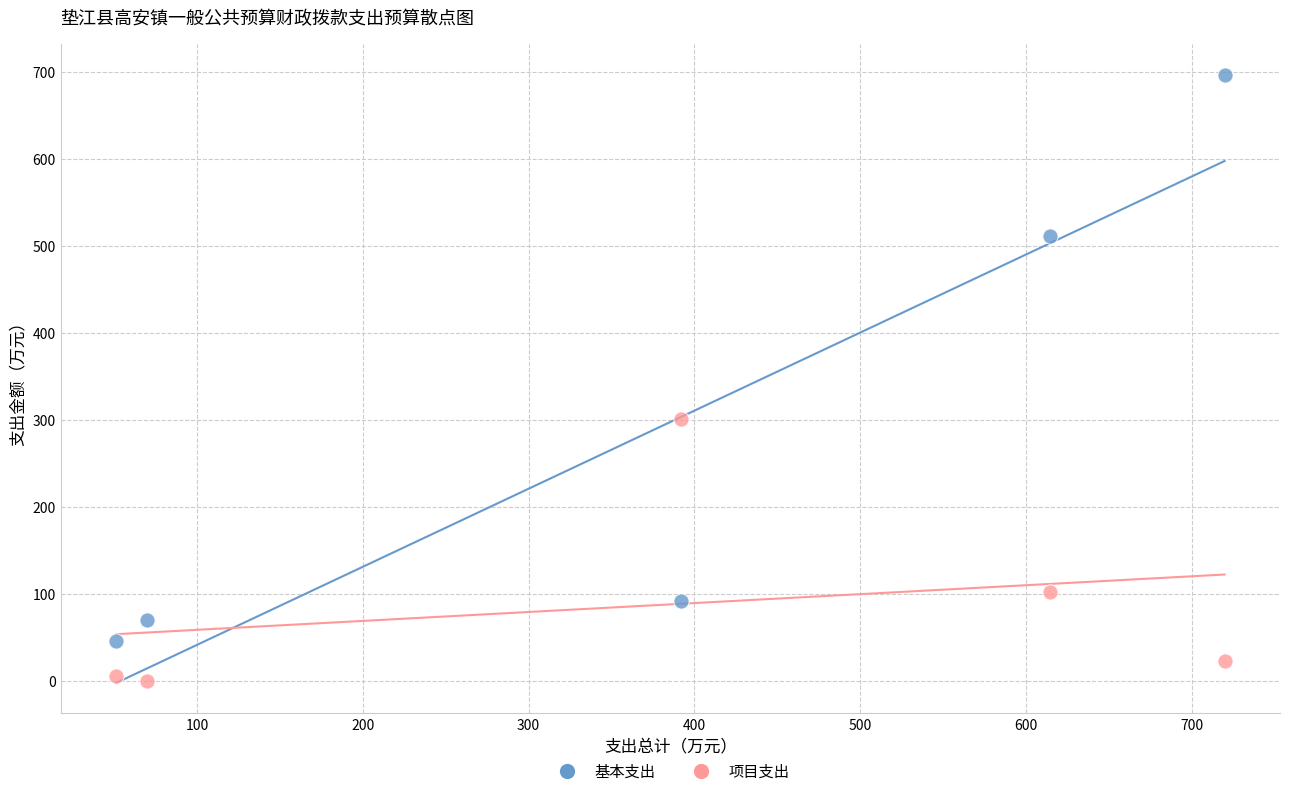

Which series has the widest spread of Y values?

基本支出